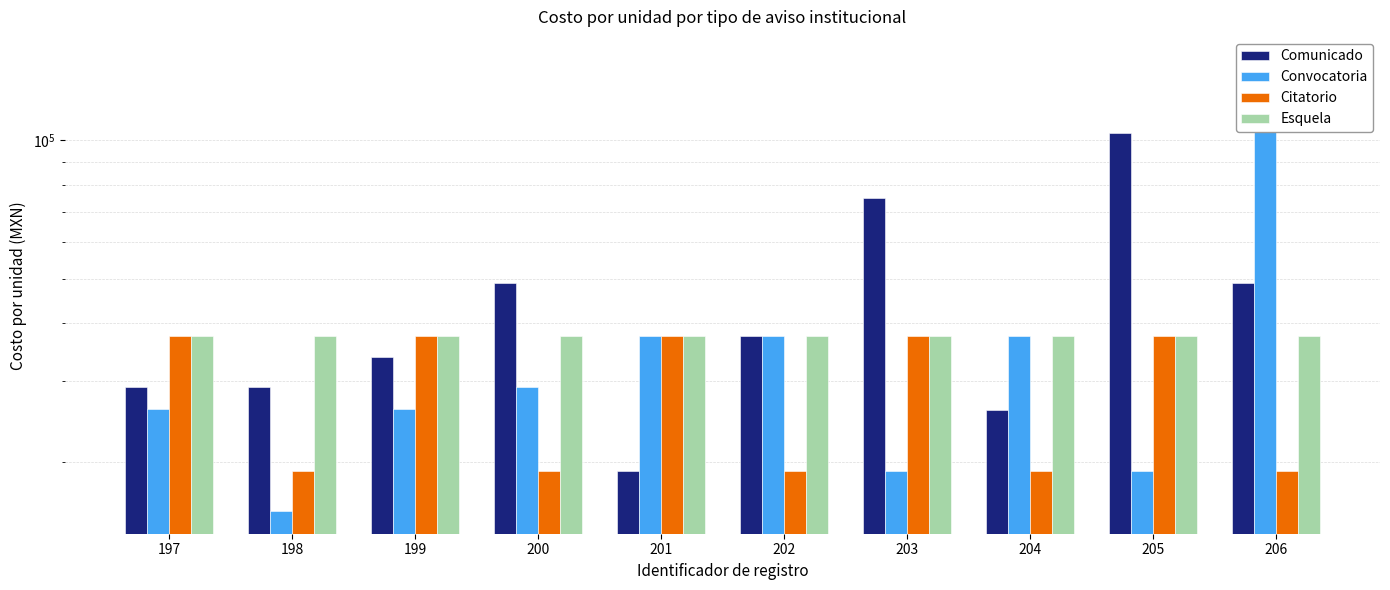

How many bars are there in total?

40